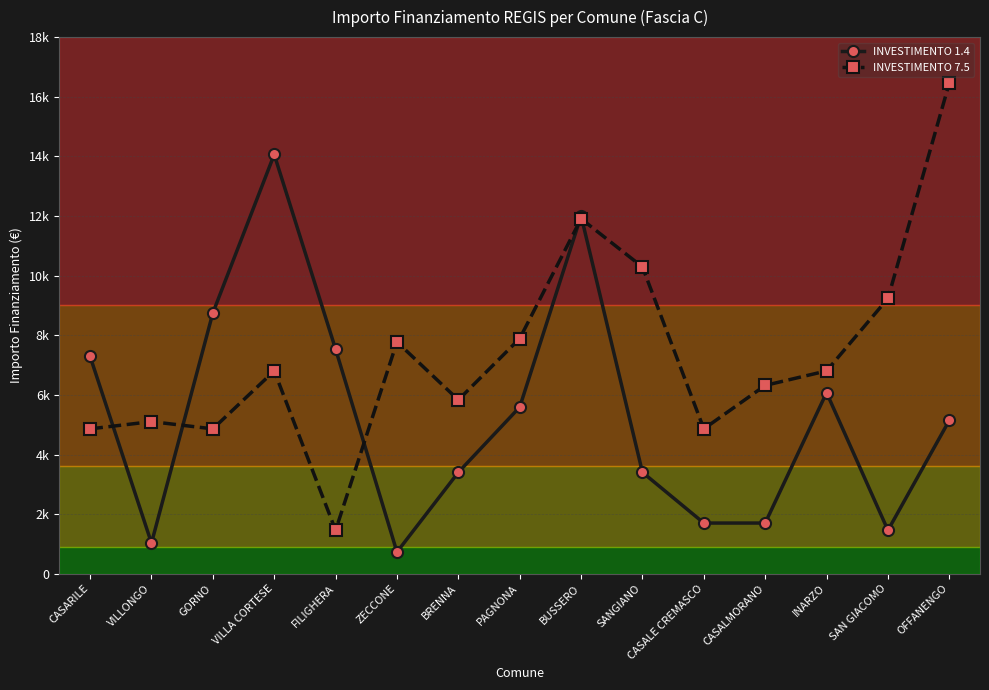

What is the difference between the INVESTIMENTO 7.5 values at CASARILE and SANGIANO?

5430